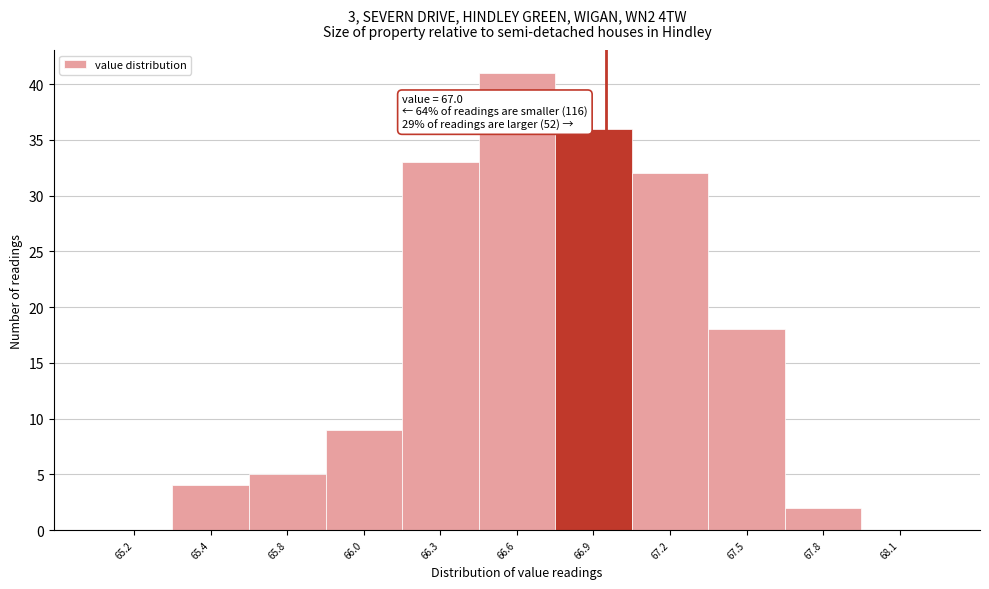

Reading left to right, list all the values displayed in this chart.

65.2=0	65.4=4	65.8=5	66.0=9	66.3=33	66.6=41	66.9=36	67.2=32	67.5=18	67.8=2	68.1=0